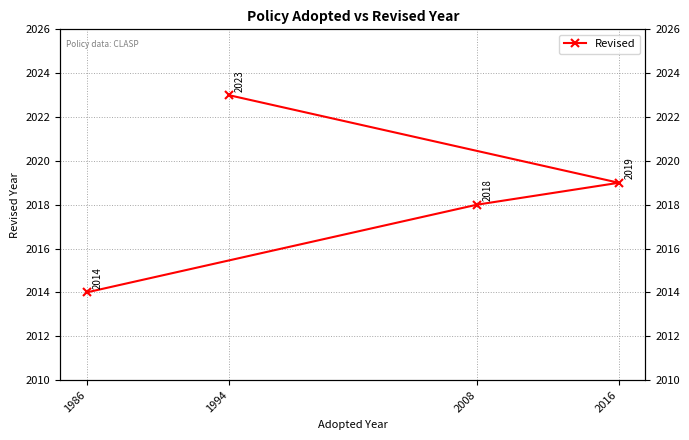

Reading right to left, transcribe all the data shown in this chart.

1986=2014	2008=2018	2016=2019	1994=2023